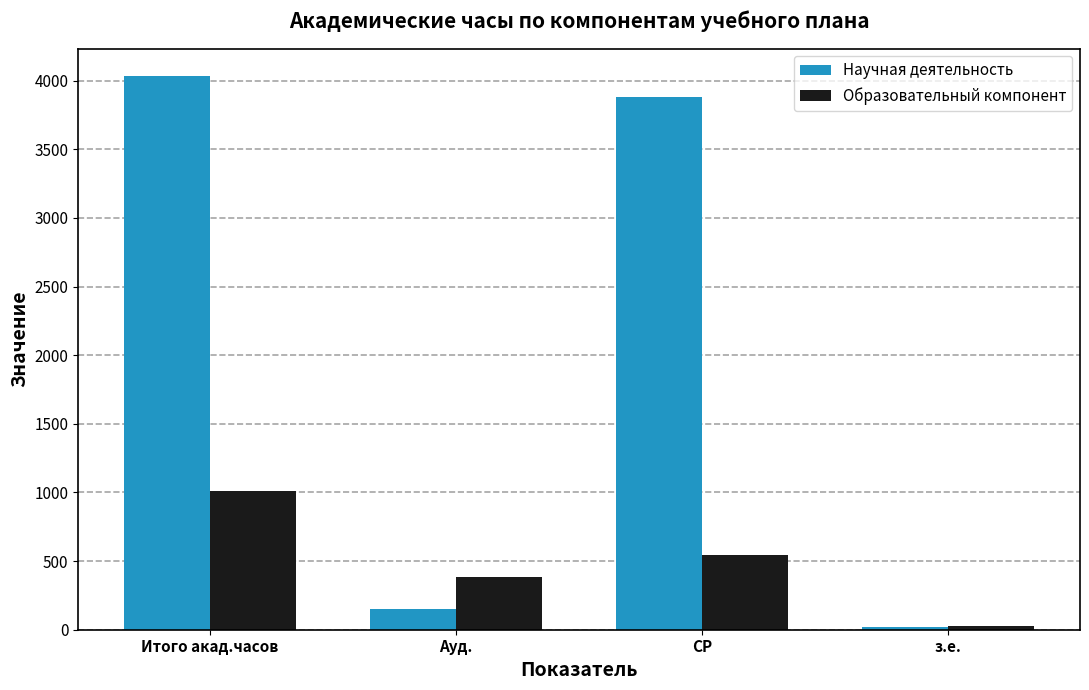

Which series has the largest total across all categories?

Научная деятельность